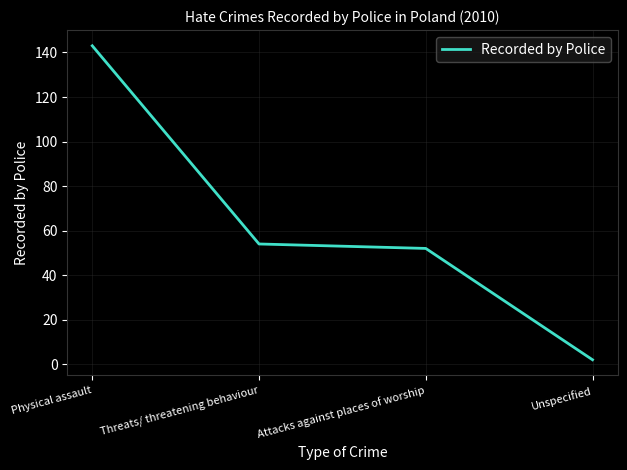

True or false: the data has more than 2 interior local peaks.

False